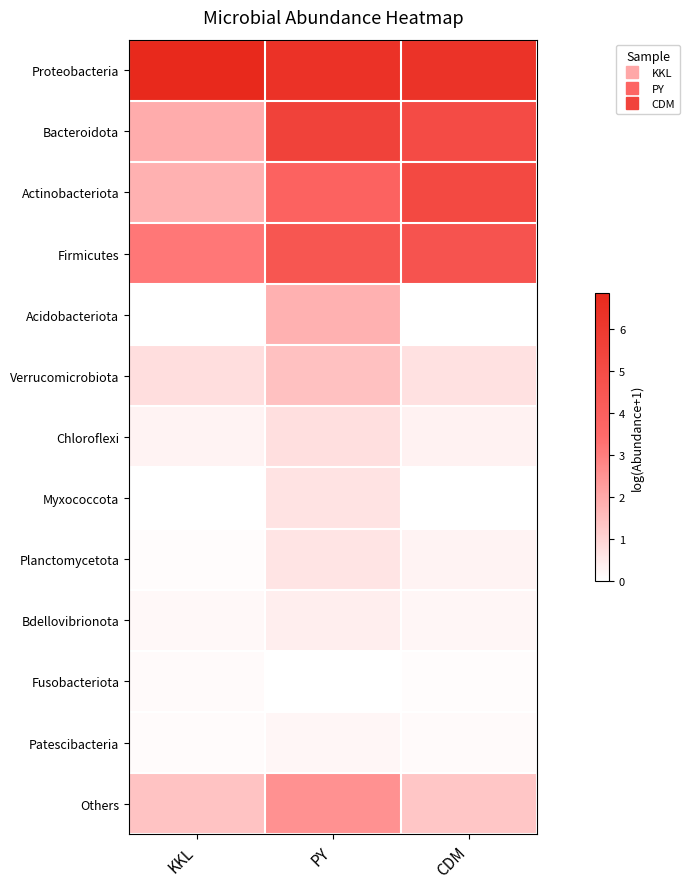

What is the total value across all series at KKL?

16.7